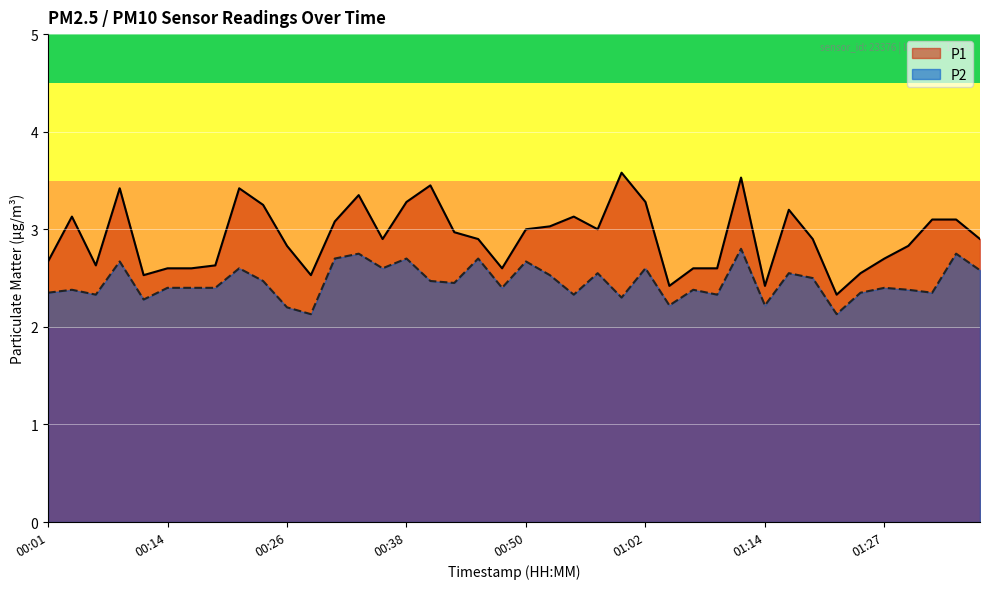

Which series has the largest range (max minus min)?

P1